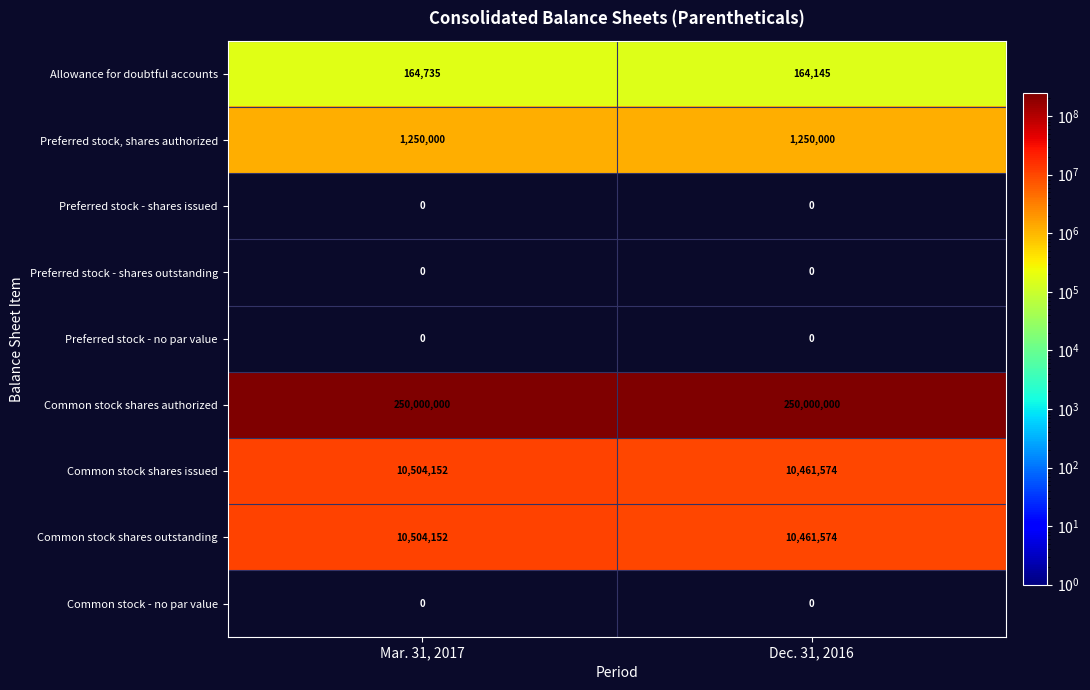

Which series has the largest total across all categories?

Common stock shares authorized